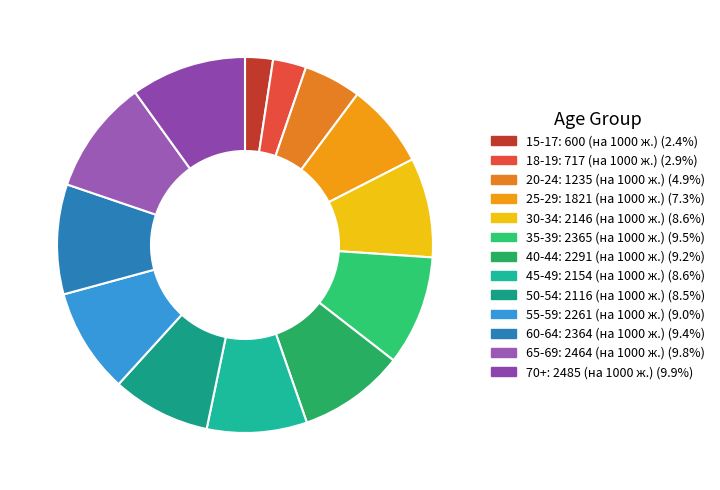

Count the number of slices in the pie.

13